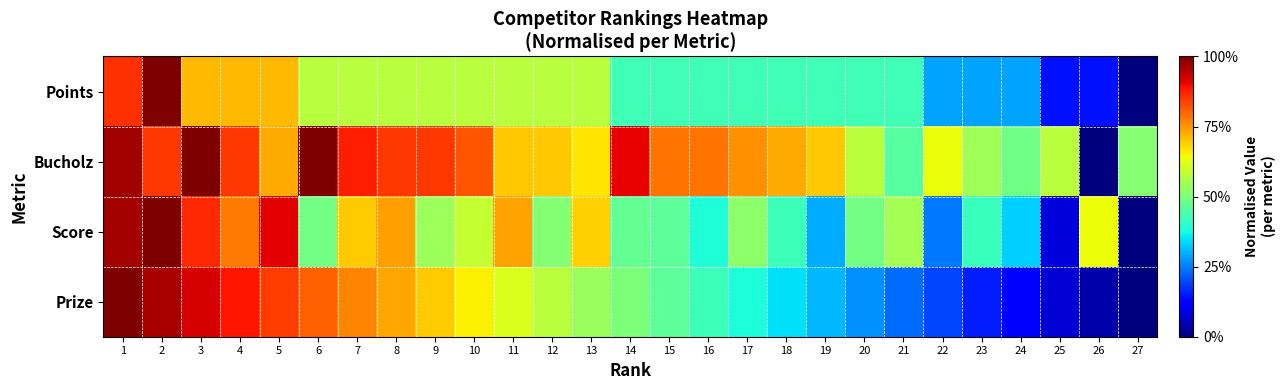

Which series has the widest spread of values?

Points